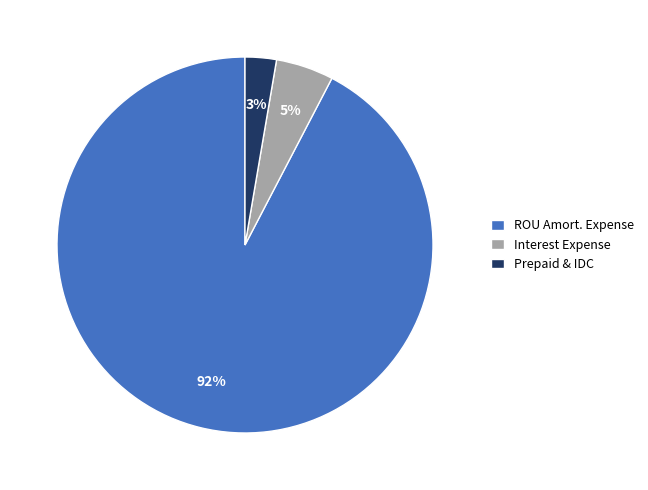

Which category has the smallest portion of the pie?

Prepaid & IDC